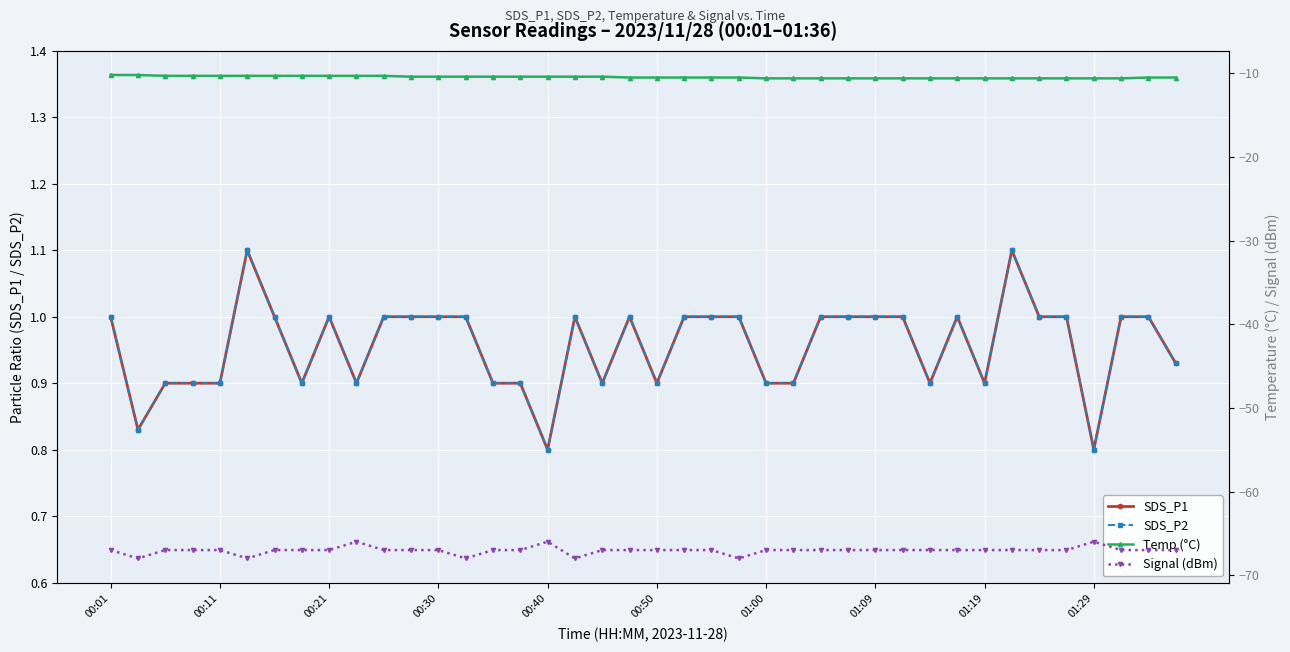

What is the value of the Temp (°C) point at the 39th from the left?

-10.5